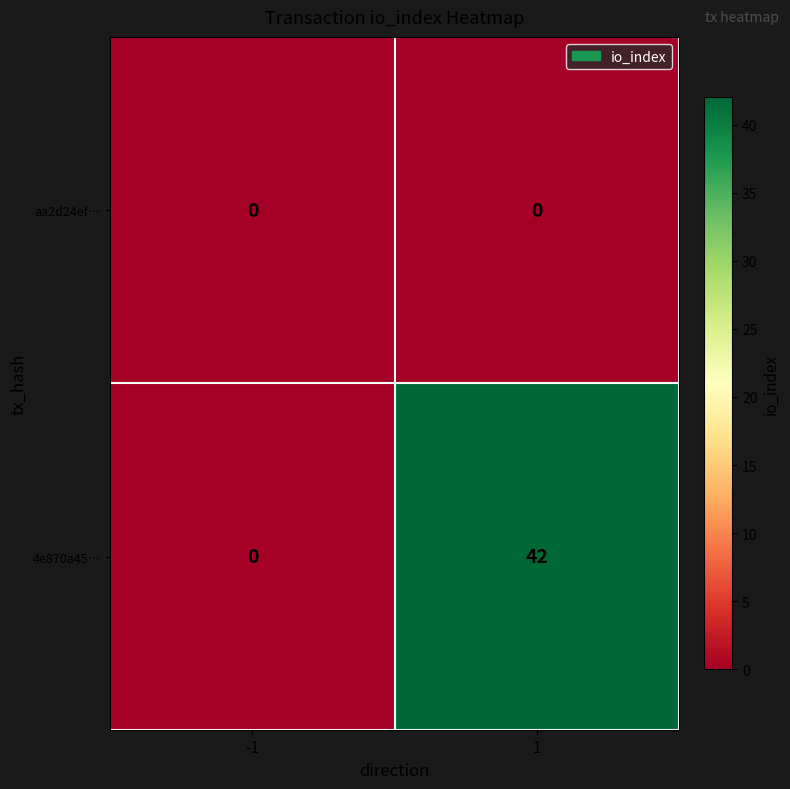

How many series are shown in this chart?

2